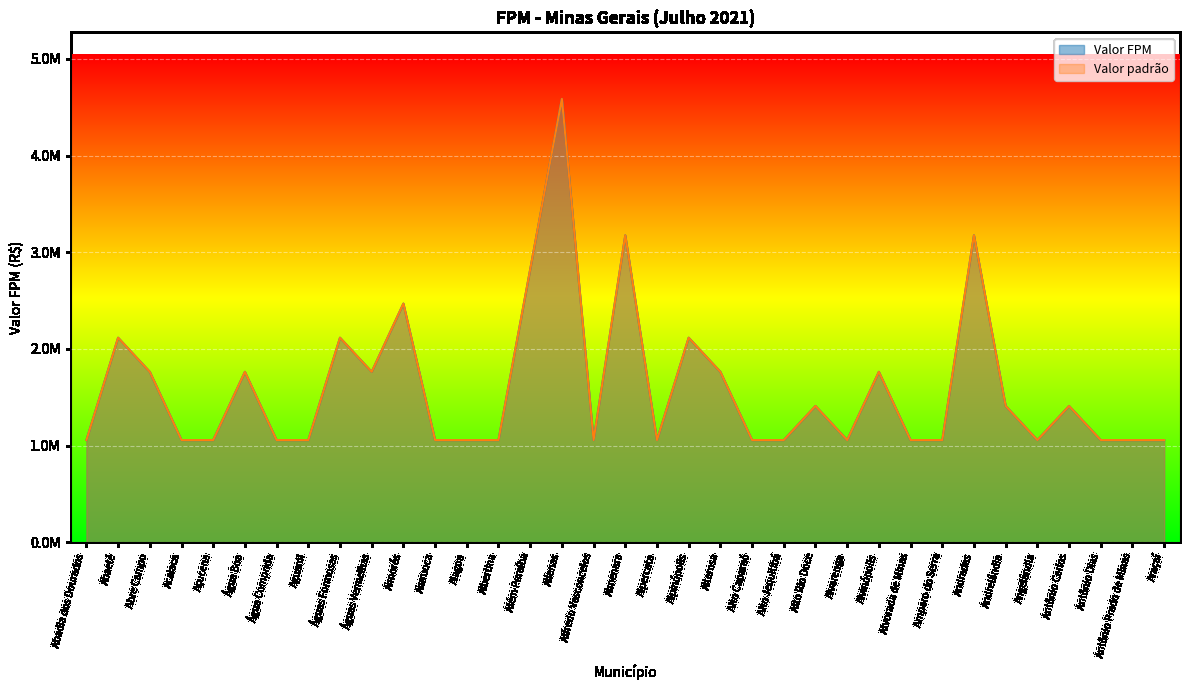

Reading left to right, extract all data points from this chart.

Valor FPM: Abadia dos Dourados=1058226.8	Abaeté=2116453.6	Abre Campo=1763711.4	Acaiaca=1058226.8	Açucena=1058226.8	Água Boa=1763711.4	Água Comprida=1058226.8	Aguanil=1058226.8	Águas Formosas=2116453.6	Águas Vermelhas=1763711.4	Aimorés=2469195.9	Aiuruoca=1058226.8	Alagoa=1058226.8	Albertina=1058226.8	Além Paraíba=2821938.2	Alfenas=4585649.5	Alfredo Vasconcelos=1058226.8	Almenara=3174680.4	Alpercata=1058226.8	Alpinópolis=2116453.6	Alterosa=1763711.4	Alto Caparaó=1058226.8	Alto Jequitibá=1058226.8	Alto Rio Doce=1410969.1	Alvarenga=1058226.8	Alvinópolis=1763711.4	Alvorada de Minas=1058226.8	Amparo do Serra=1058226.8	Andradas=3174680.4	Andrelândia=1410969.1	Angelândia=1058226.8	Antônio Carlos=1410969.1	Antônio Dias=1058226.8	Antônio Prado de Minas=1058226.8	Araçaí=1058226.8
Valor padrão: Abadia dos Dourados=1058226.8	Abaeté=2116453.6	Abre Campo=1763711.4	Acaiaca=1058226.8	Açucena=1058226.8	Água Boa=1763711.4	Água Comprida=1058226.8	Aguanil=1058226.8	Águas Formosas=2116453.6	Águas Vermelhas=1763711.4	Aimorés=2469195.9	Aiuruoca=1058226.8	Alagoa=1058226.8	Albertina=1058226.8	Além Paraíba=2821938.2	Alfenas=4585649.5	Alfredo Vasconcelos=1058226.8	Almenara=3174680.4	Alpercata=1058226.8	Alpinópolis=2116453.6	Alterosa=1763711.4	Alto Caparaó=1058226.8	Alto Jequitibá=1058226.8	Alto Rio Doce=1410969.1	Alvarenga=1058226.8	Alvinópolis=1763711.4	Alvorada de Minas=1058226.8	Amparo do Serra=1058226.8	Andradas=3174680.4	Andrelândia=1410969.1	Angelândia=1058226.8	Antônio Carlos=1410969.1	Antônio Dias=1058226.8	Antônio Prado de Minas=1058226.8	Araçaí=1058226.8